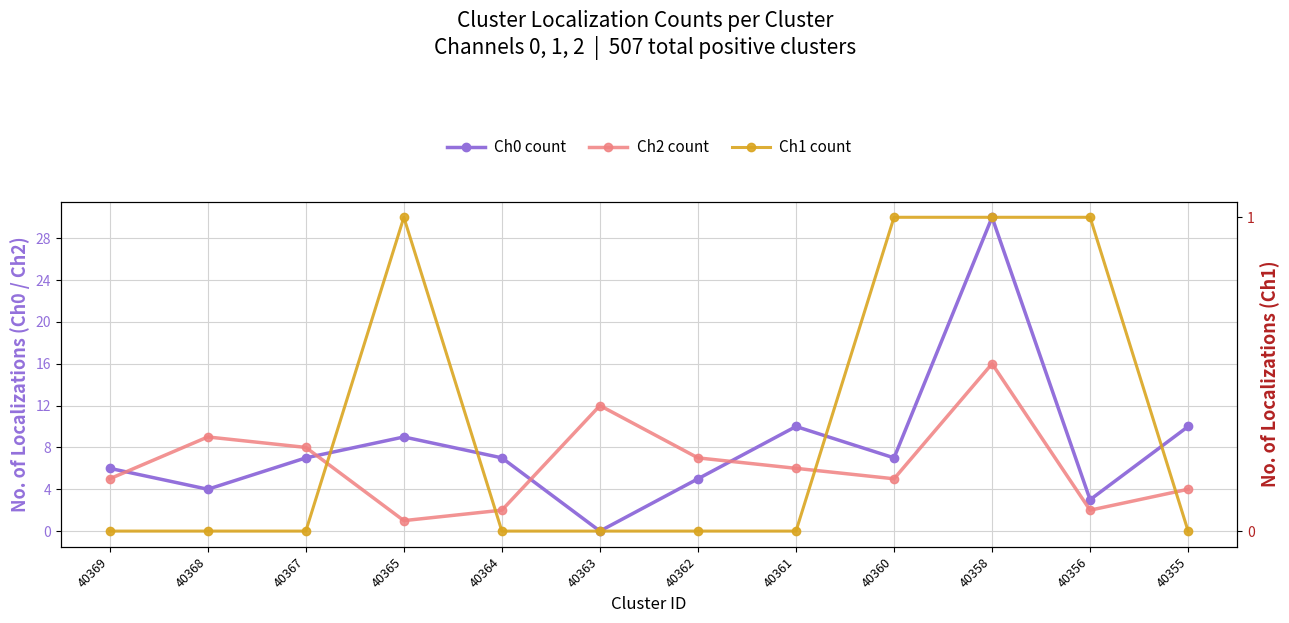

What is the difference between the second highest and minimum values in the Ch0 count series?

10